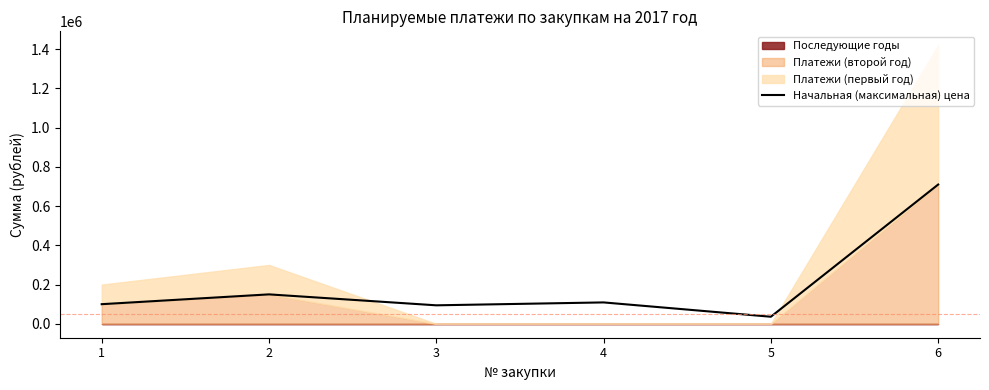

True or false: the data has more than 2 interior local peaks.

False